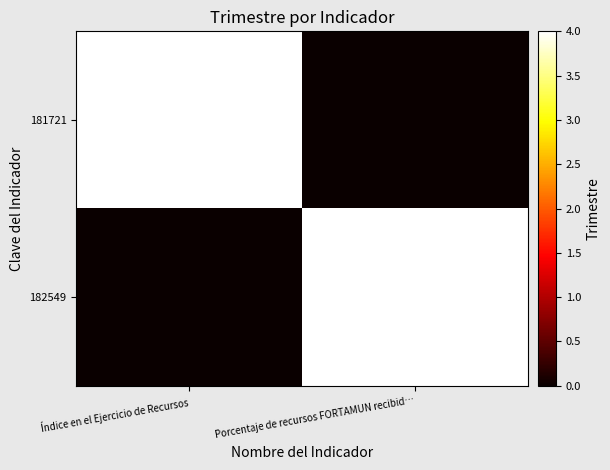

How many distinct data groups are displayed?

2